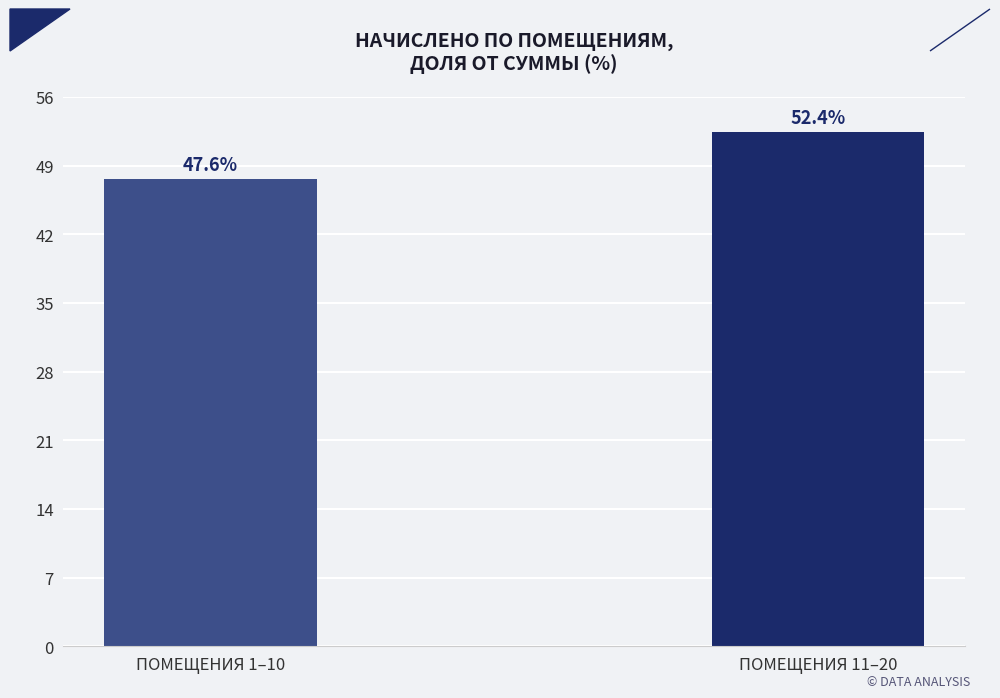

What is the label of the 1st bar from the right?

ПОМЕЩЕНИЯ 11–20